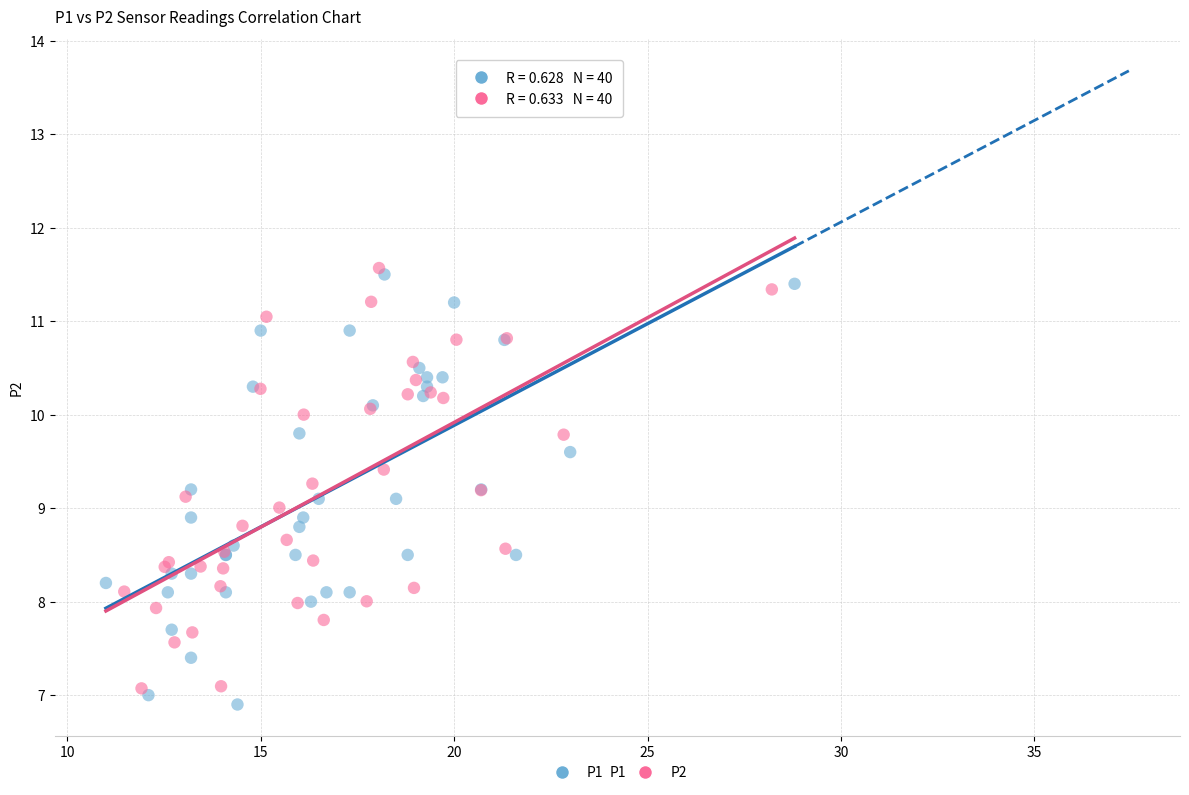

Which series contains the lowest Y value?

P1